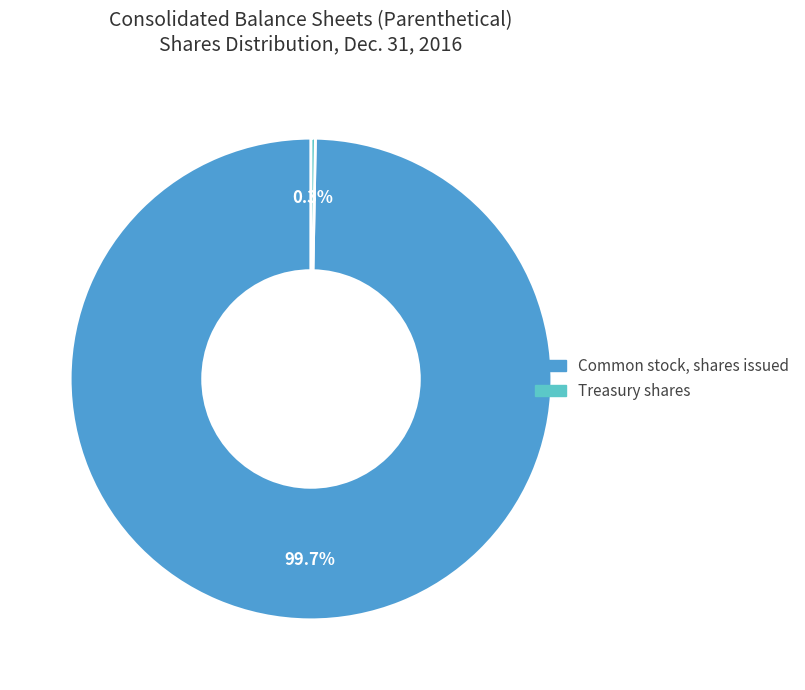

Is it true that Treasury shares is 0% of the pie?

True